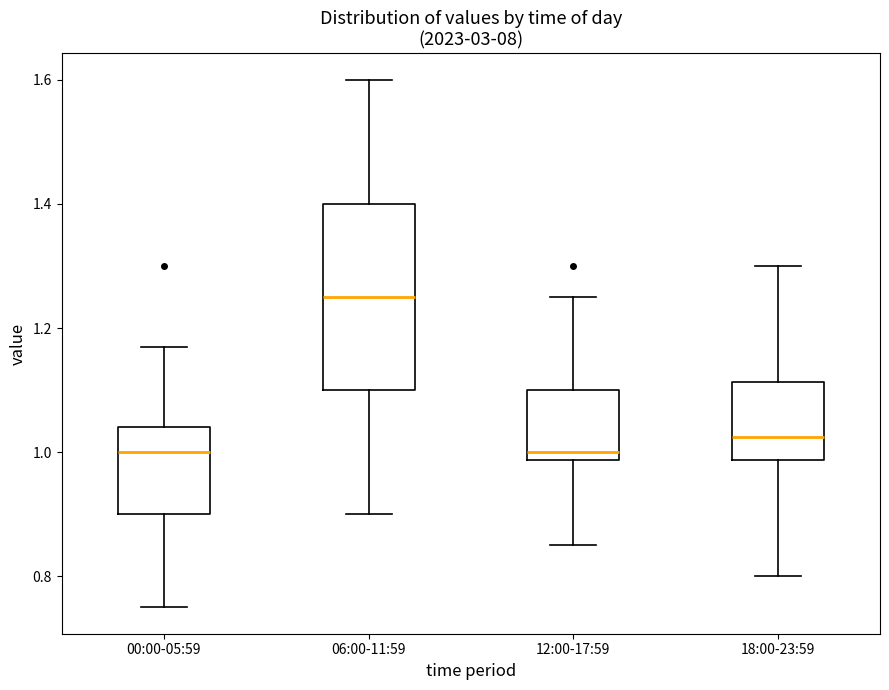

Reading left to right, transcribe this box plot: for each box, give where its median line is, the range the box spans, and where its two whiskers end, as read against the y-axis. The values are not printed on the chart, so give them approximately, as read against the axis.

00:00-05:59: median 1.00, box 0.90 to 1.04, whiskers 0.76 to 1.18
06:00-11:59: median 1.26, box 1.10 to 1.40, whiskers 0.90 to 1.60
12:00-17:59: median 1.00, box 0.98 to 1.10, whiskers 0.86 to 1.26
18:00-23:59: median 1.02, box 0.98 to 1.12, whiskers 0.80 to 1.30